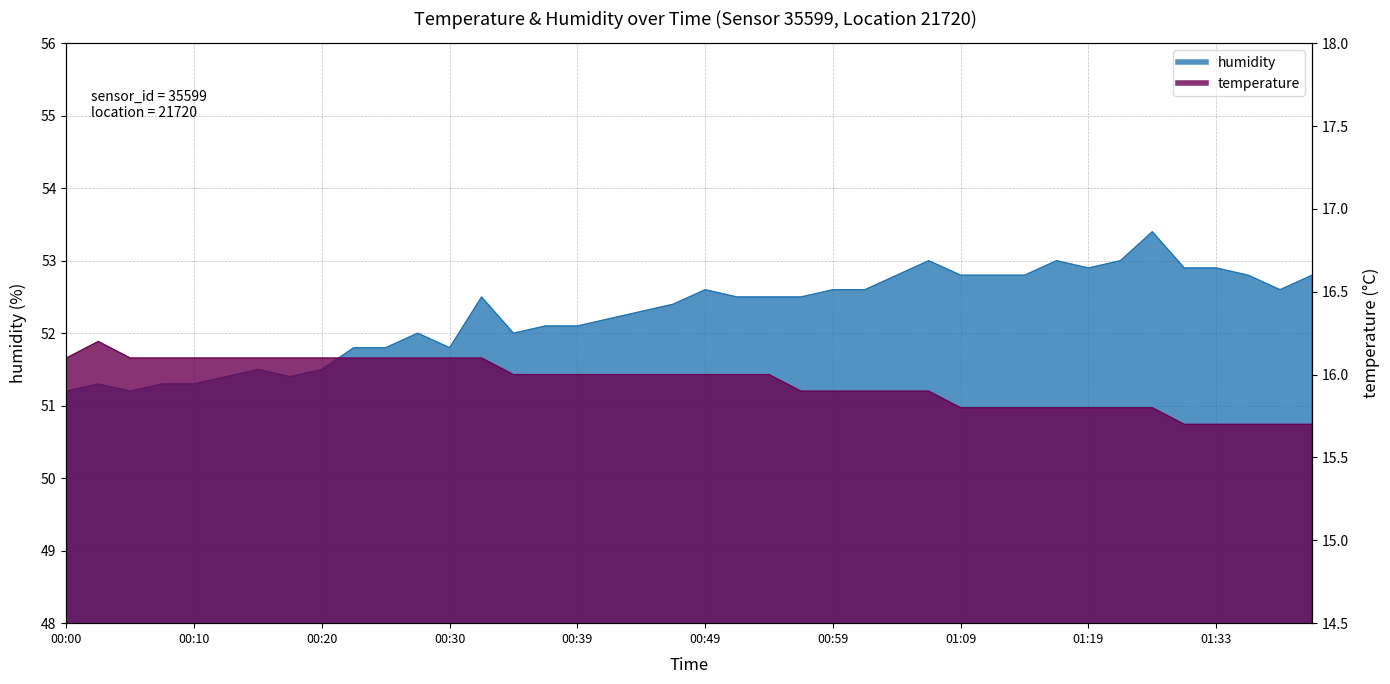

Between 00:32 and 01:41, which is larger?

00:32